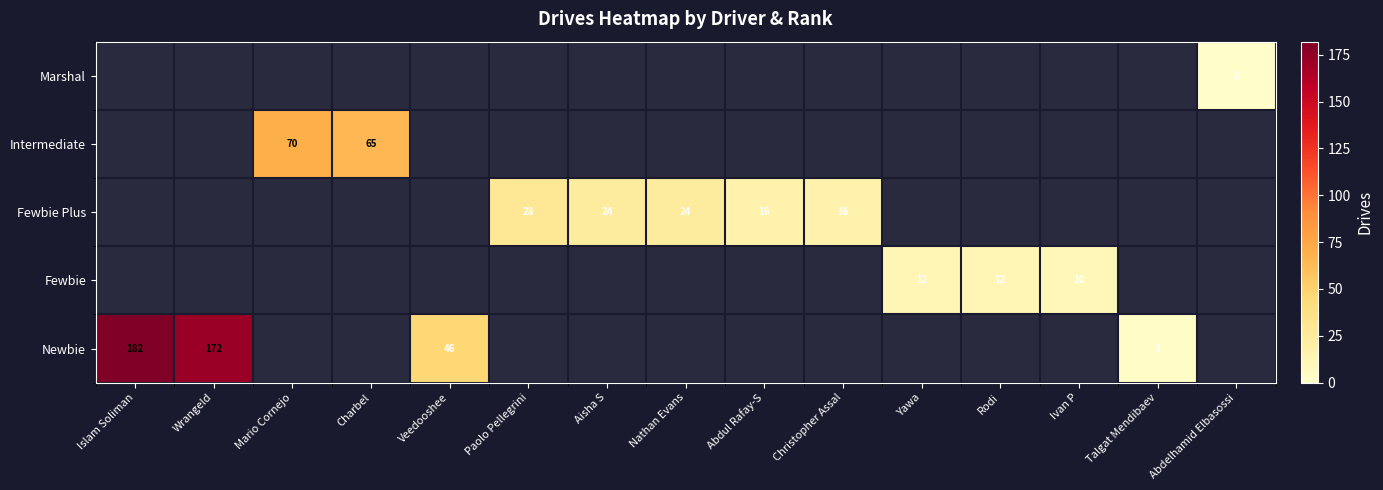

Is it true that Fewbie Plus equals 36 at Nathan Evans?

False